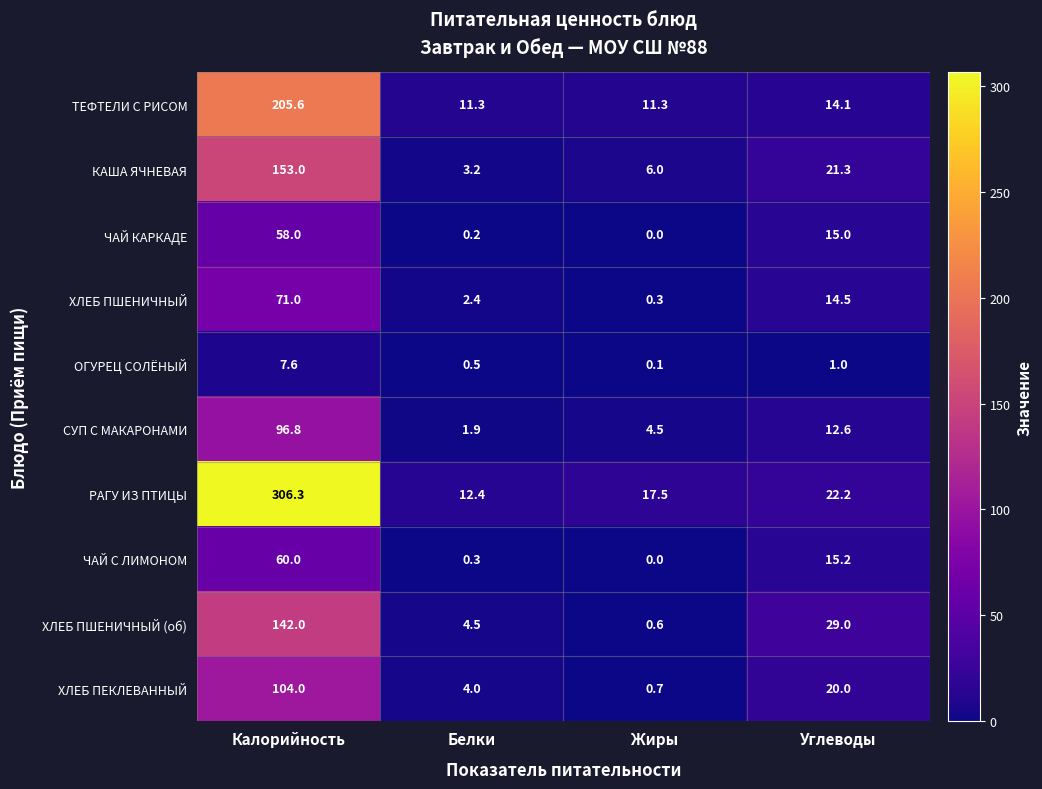

At which category does the chart reach its minimum across all series?

Жиры